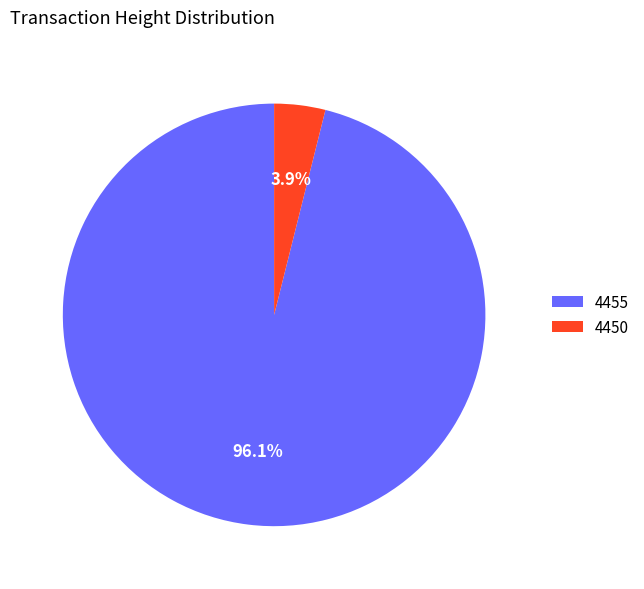

Between 4455 and 4450, which is larger?

4455